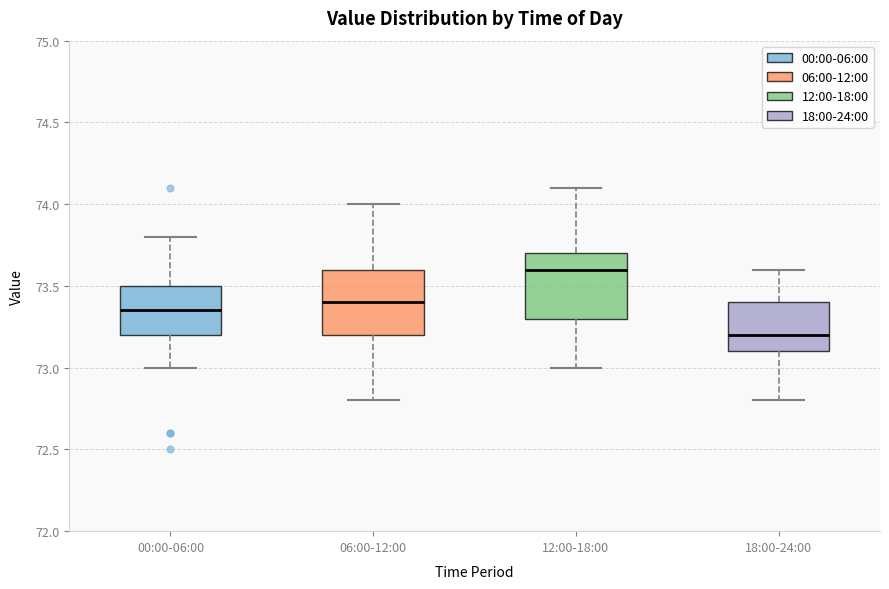

Where is the upper edge of the box for 12:00-18:00 on the y-axis? The values are not printed on the chart, so give them approximately, as read against the axis.

73.70